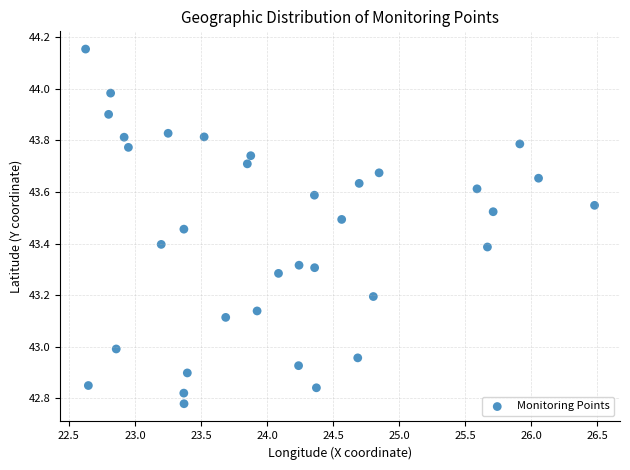

What is the range of Y values (max minus min)?

1.4